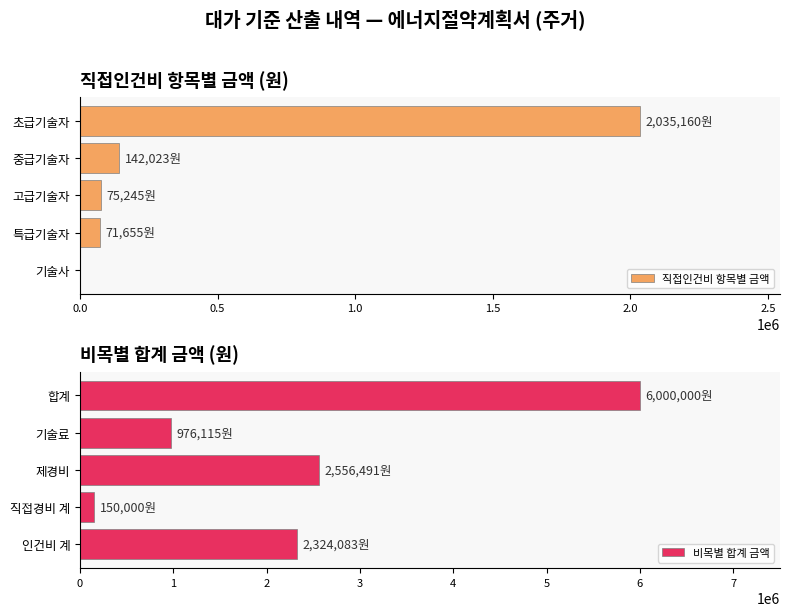

Is it true that 직접인건비 항목별 금액 equals 2035160.4 at 초급기술자?

True